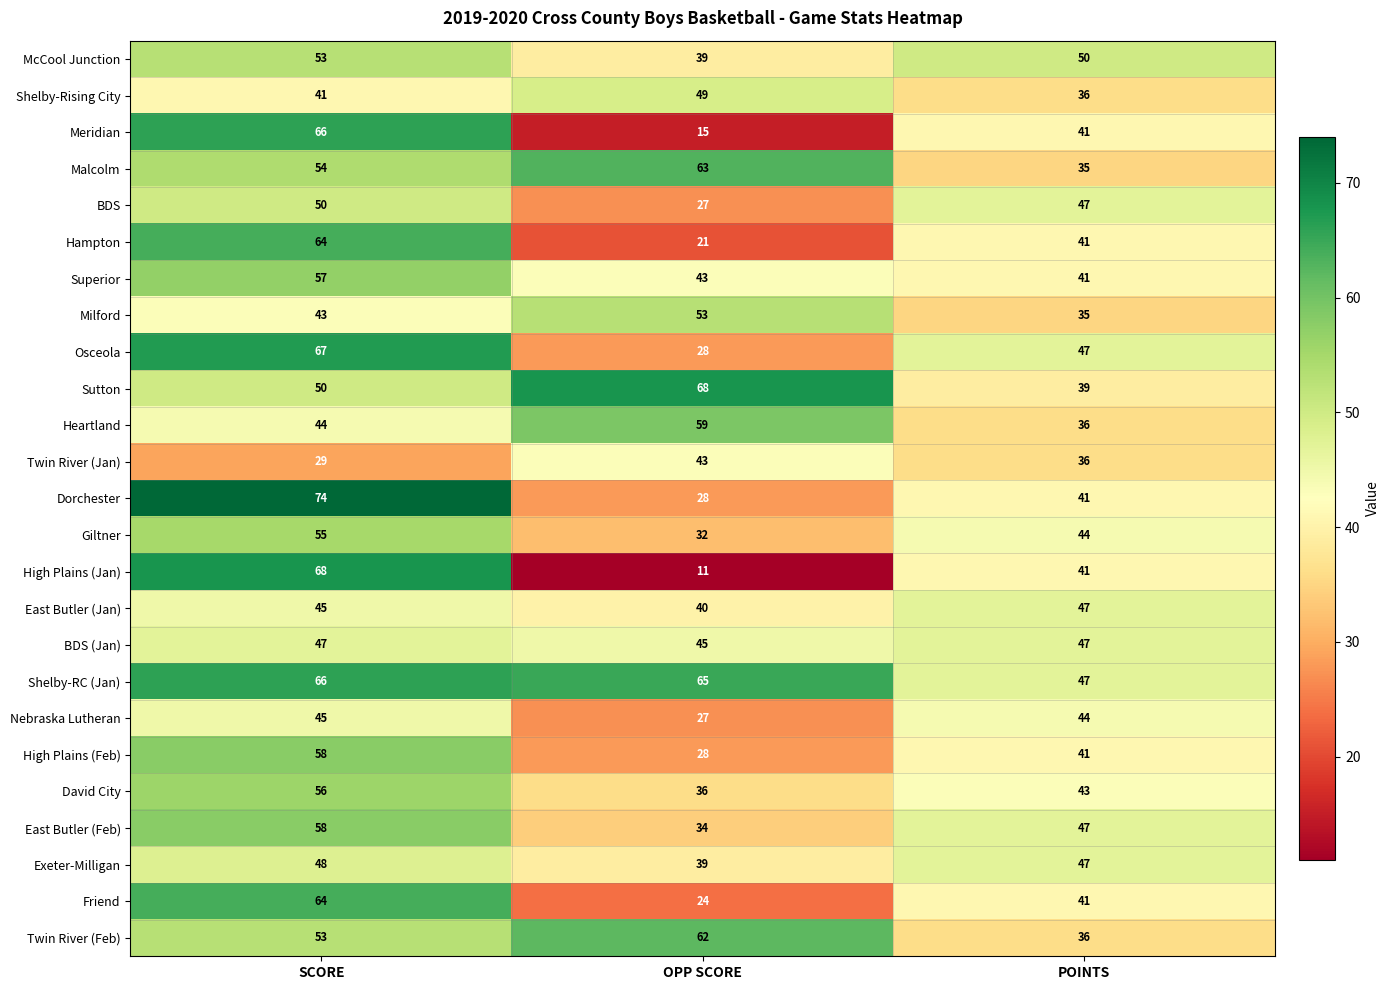

At which category does the chart reach its minimum across all series?

OPP SCORE